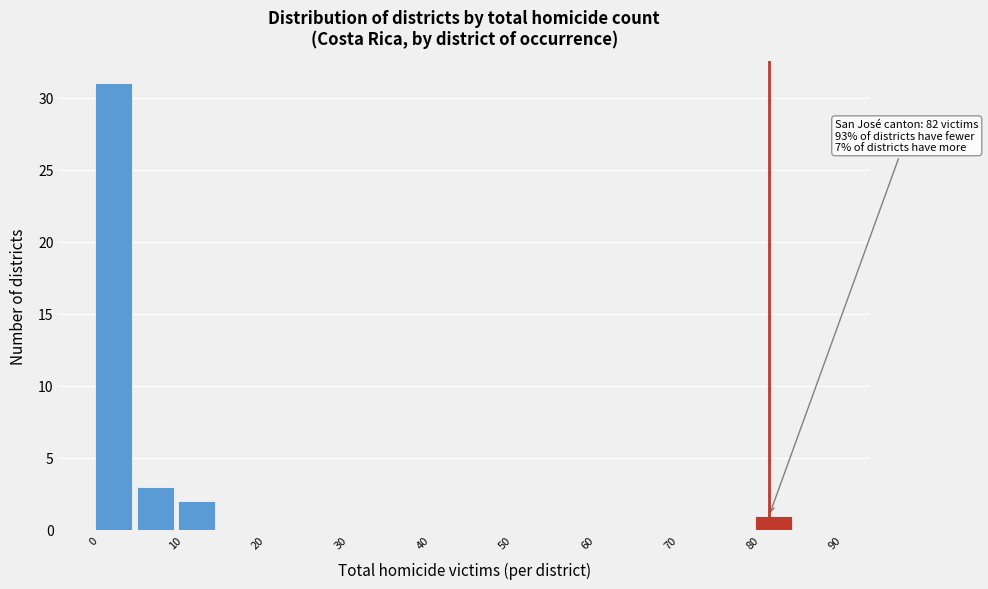

Which range on the x-axis has the tallest bar?

0 to 5